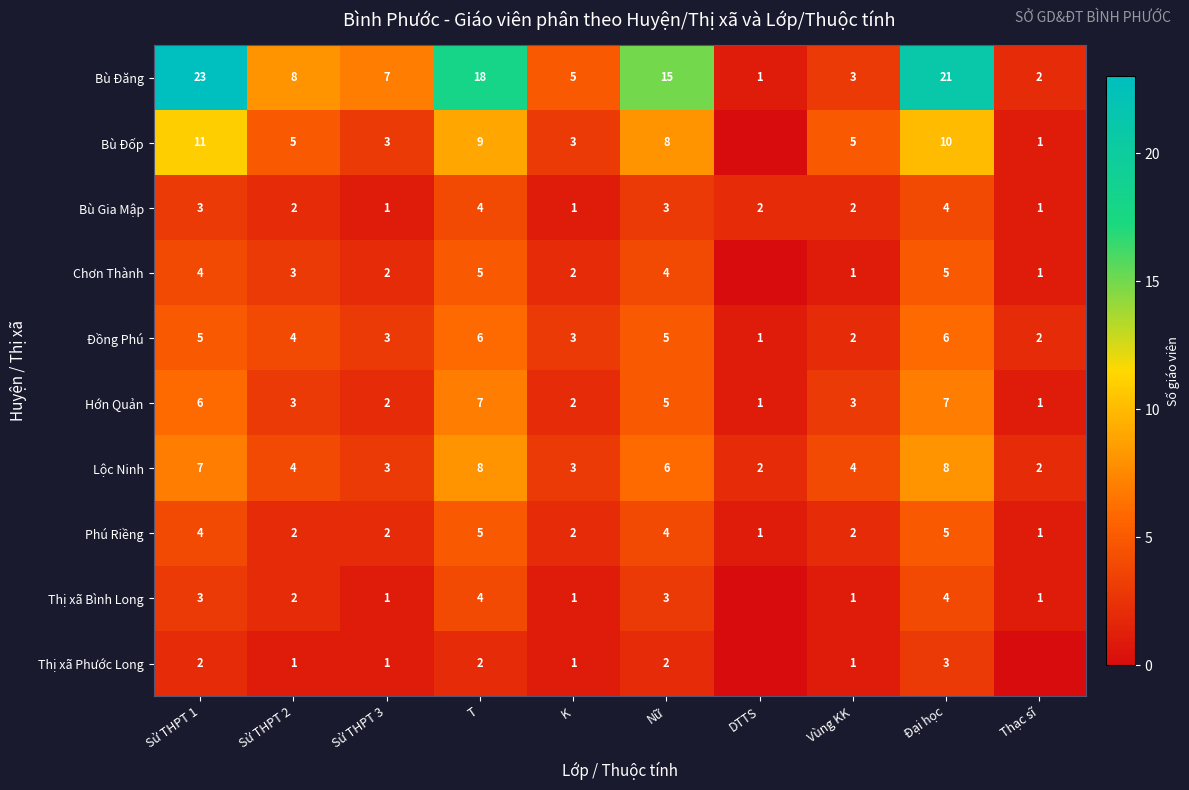

What is the maximum value for Hớn Quản?

7